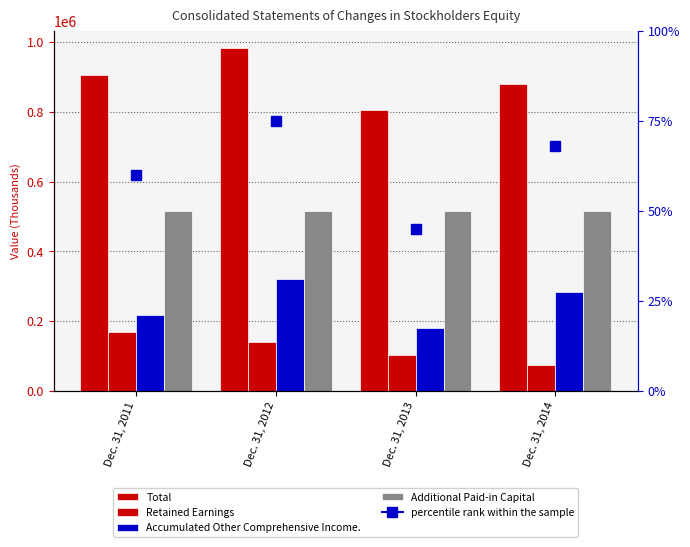

True or false: Additional Paid-in Capital has a value of 515630 at Dec. 31, 2011.

True